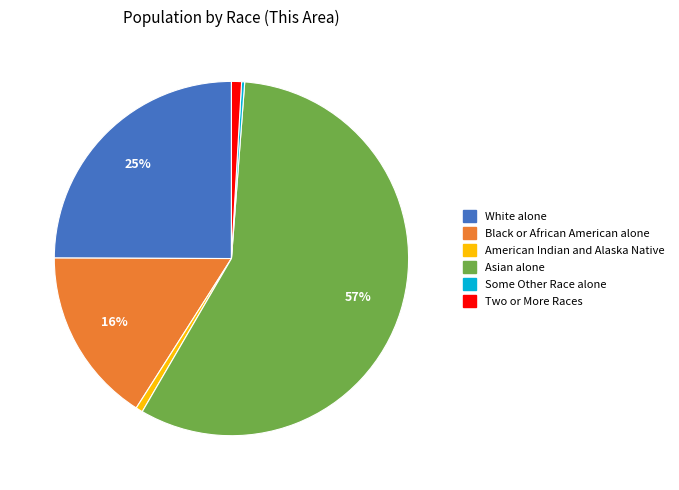

Does any single category account for the majority?

Yes